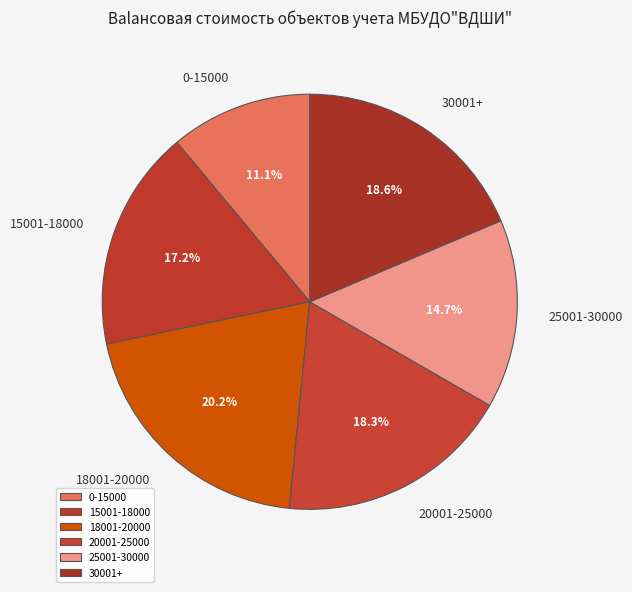

What is the ratio of the value at 25001-30000 to the value at 20001-25000?

0.8